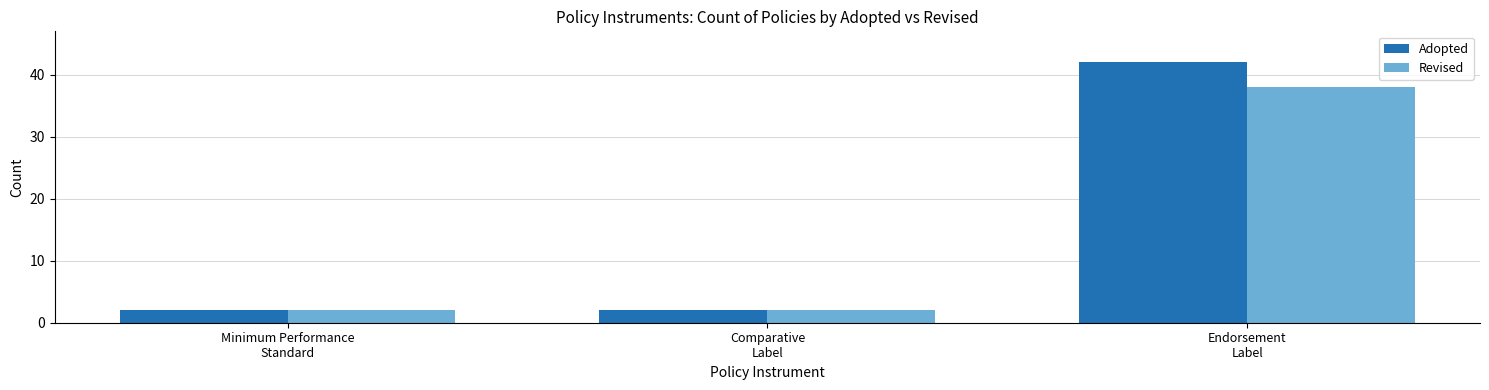

What is the difference between the maximum and minimum values in the Adopted series?

40